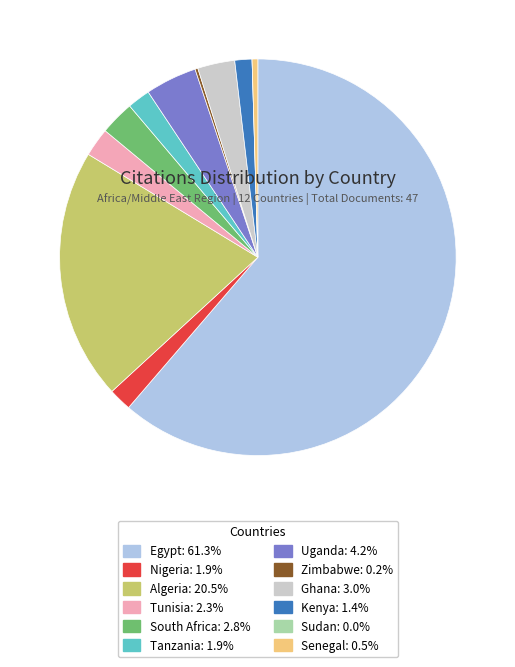

Which slice is the largest?

Egypt